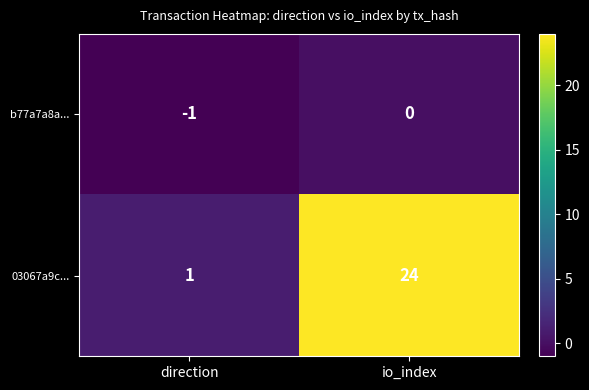

What is the sum of all 03067a9c... values?

25